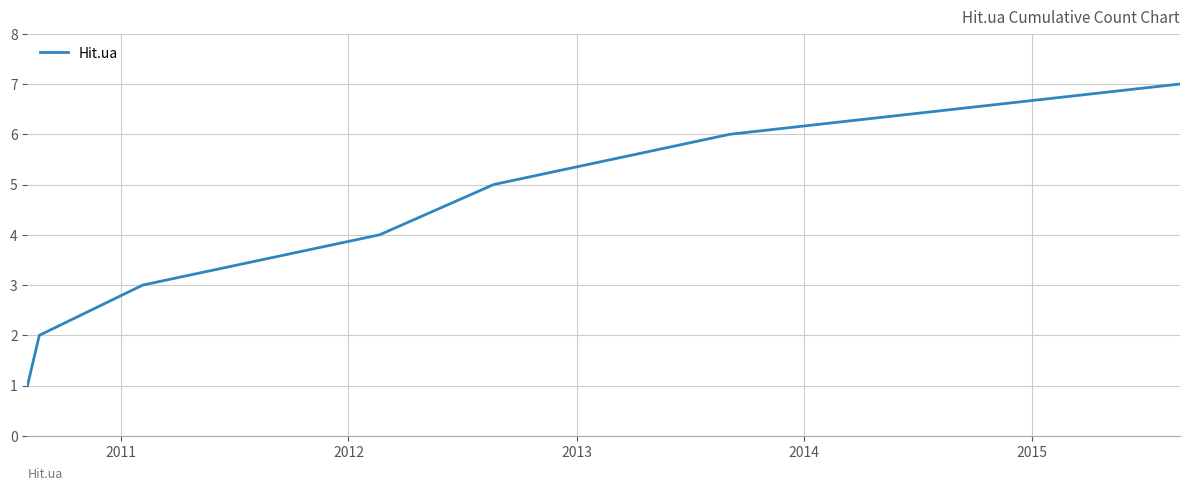

What is the average value?

4